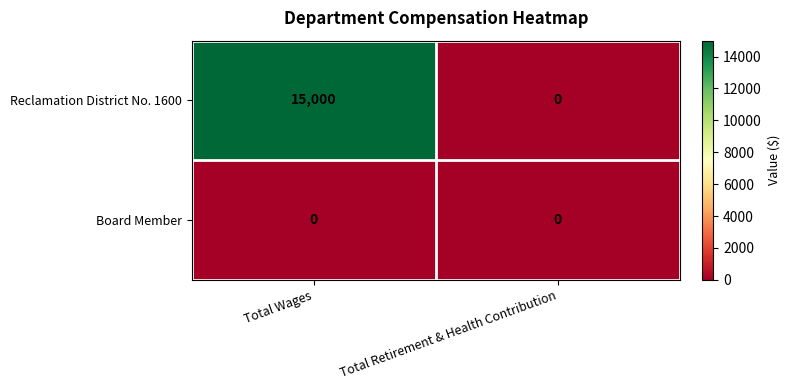

Rank the series by their maximum value, from highest to lowest.

Reclamation District No. 1600, Board Member